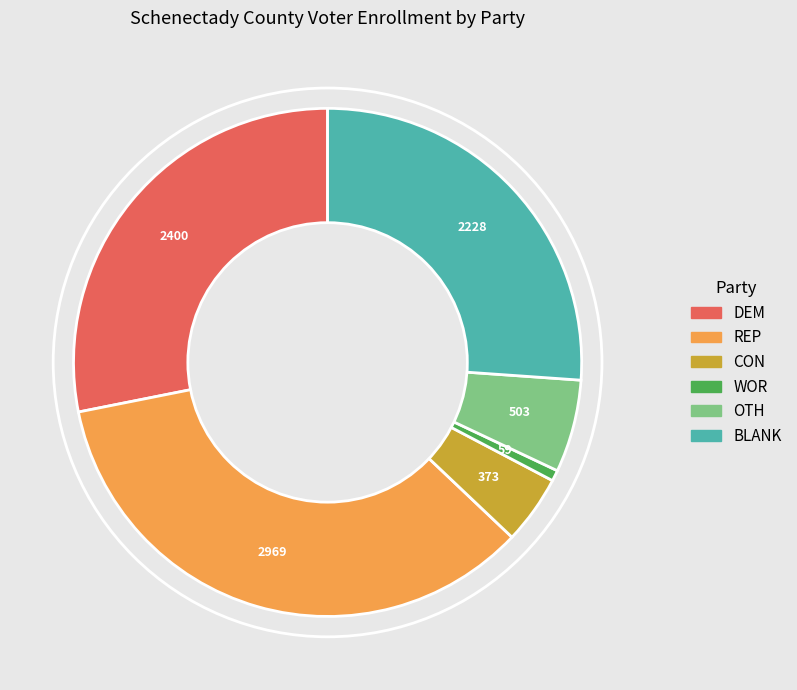

Is there a majority slice in this chart?

No